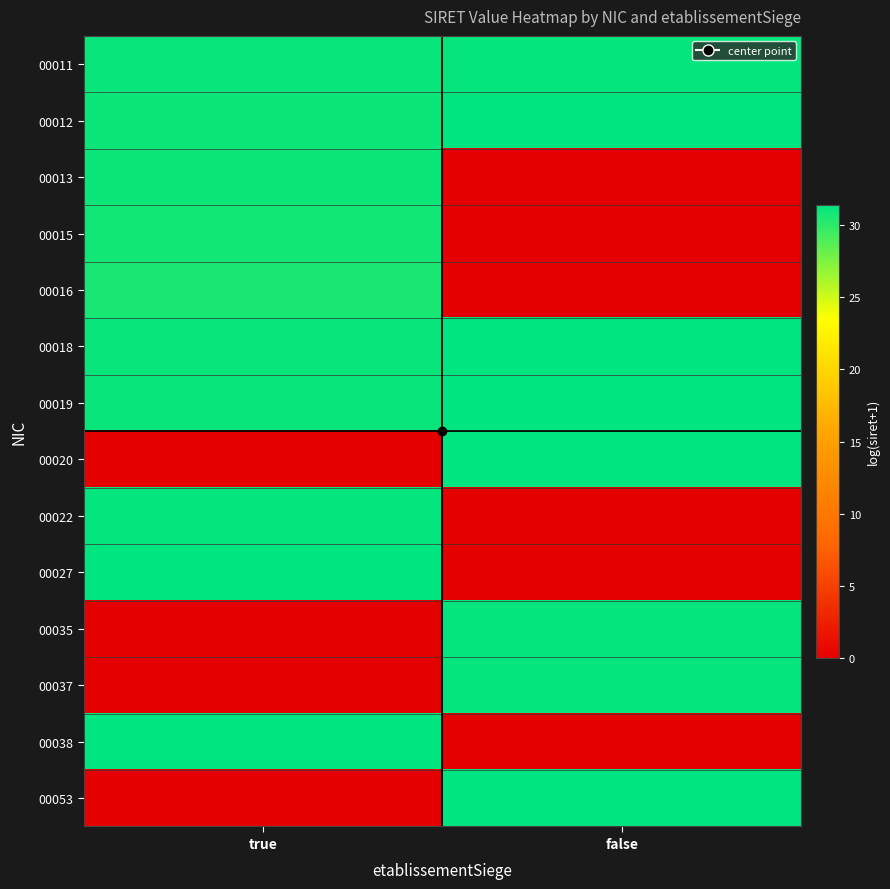

Reading right to left, extract all data points from this chart.

00011: false=31.3	true=31.1
00012: false=31.4	true=31.0
00013: false=0.0	true=31.1
00015: false=0.0	true=30.9
00016: false=0.0	true=30.7
00018: false=31.4	true=31.2
00019: false=31.4	true=31.2
00020: false=31.4	true=0.0
00022: false=0.0	true=31.3
00027: false=0.0	true=31.4
00035: false=31.3	true=0.0
00037: false=31.3	true=0.0
00038: false=0.0	true=31.4
00053: false=31.4	true=0.0